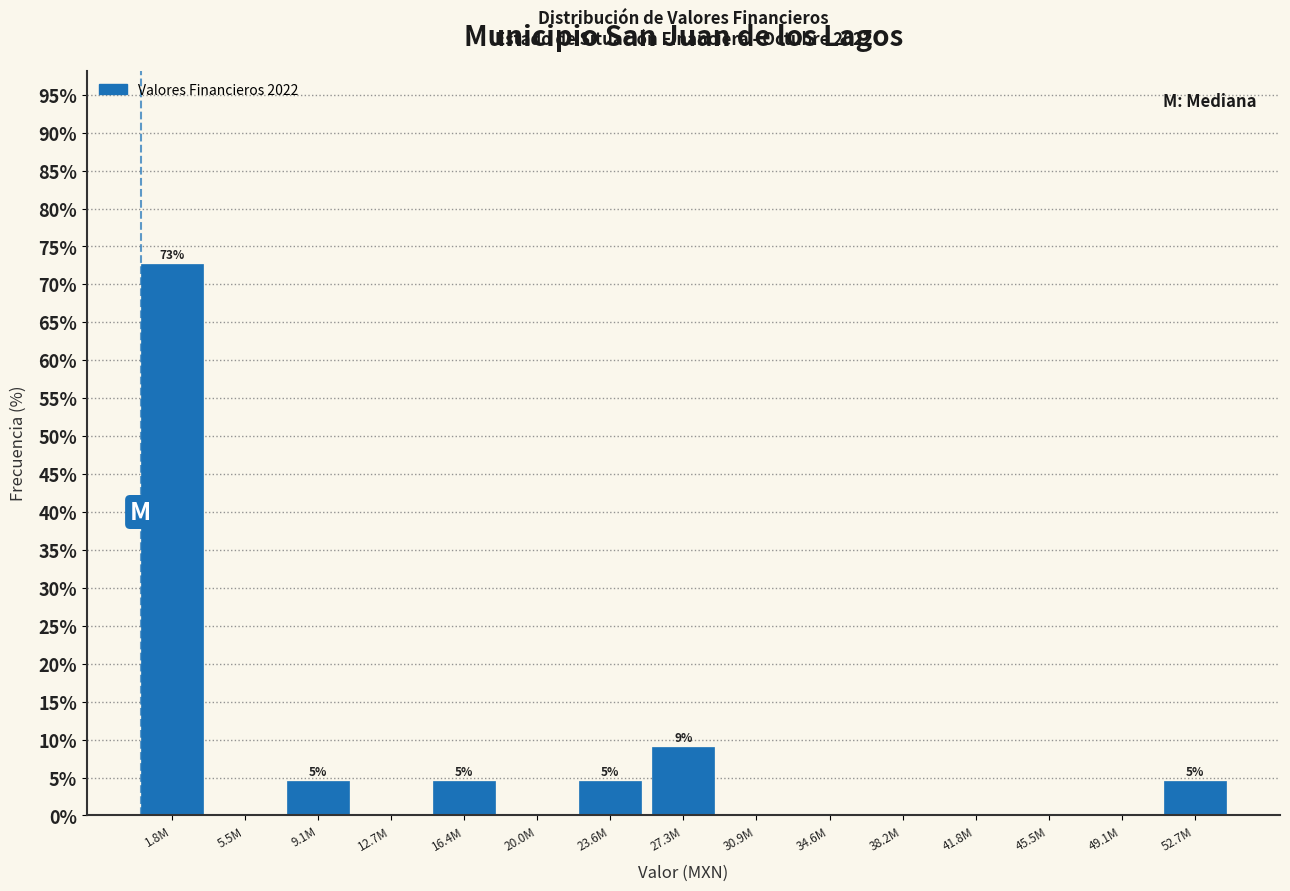

Reading left to right, what are all the values shown in this chart?

1.8M=72.7	5.5M=0.0	9.1M=4.5	12.7M=0.0	16.4M=4.5	20.0M=0.0	23.6M=4.5	27.3M=9.1	30.9M=0.0	34.6M=0.0	38.2M=0.0	41.8M=0.0	45.5M=0.0	49.1M=0.0	52.7M=4.5